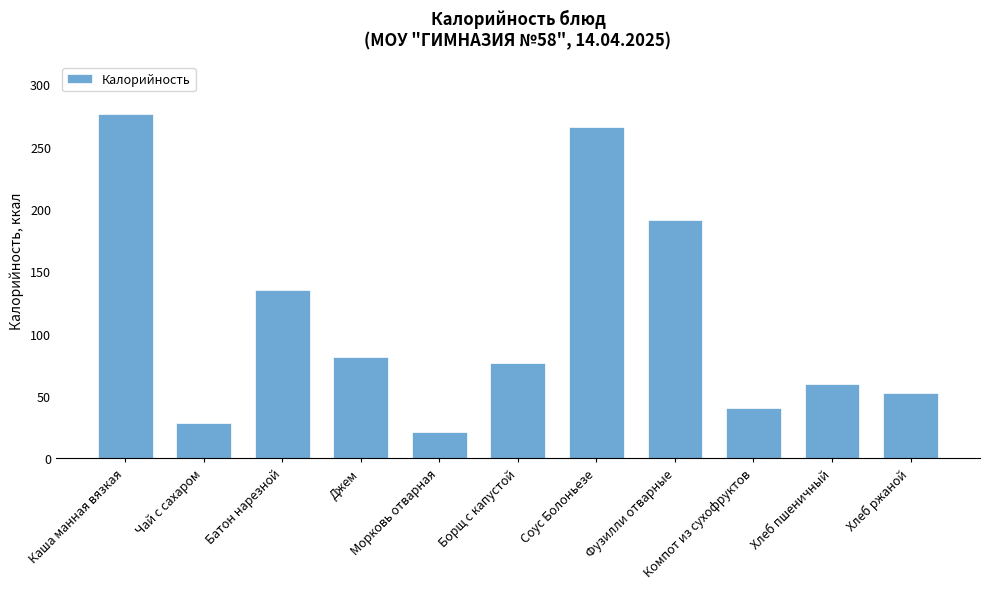

Rank the categories by value from lowest to highest.

Морковь отварная, Чай с сахаром, Компот из сухофруктов, Хлеб ржаной, Хлеб пшеничный, Борщ с капустой, Джем, Батон нарезной, Фузилли отварные, Соус Болоньезе, Каша манная вязкая